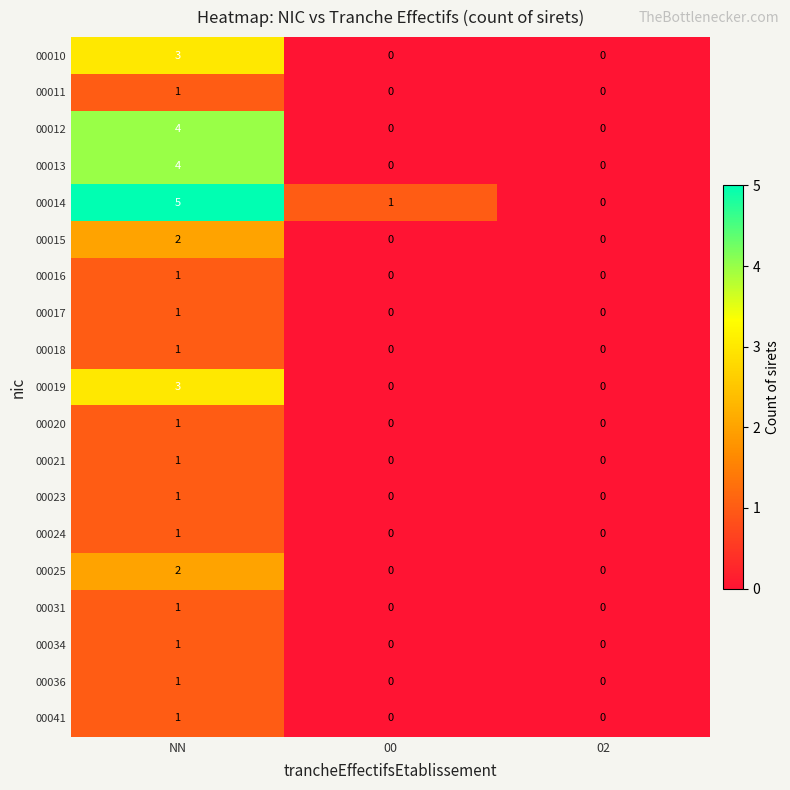

Count the 00018 values in the range 0 to 1.

3